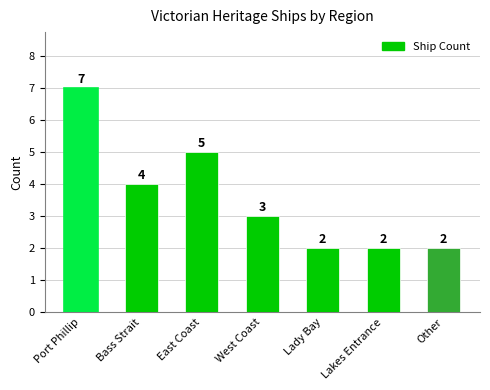

Count the number of categories in the chart.

7